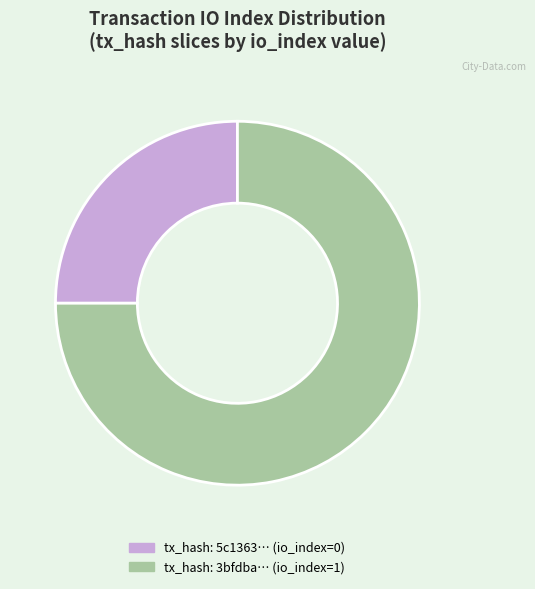

Is it true that tx_hash: 5c1363… (io_index=0) is 25% of the pie?

True